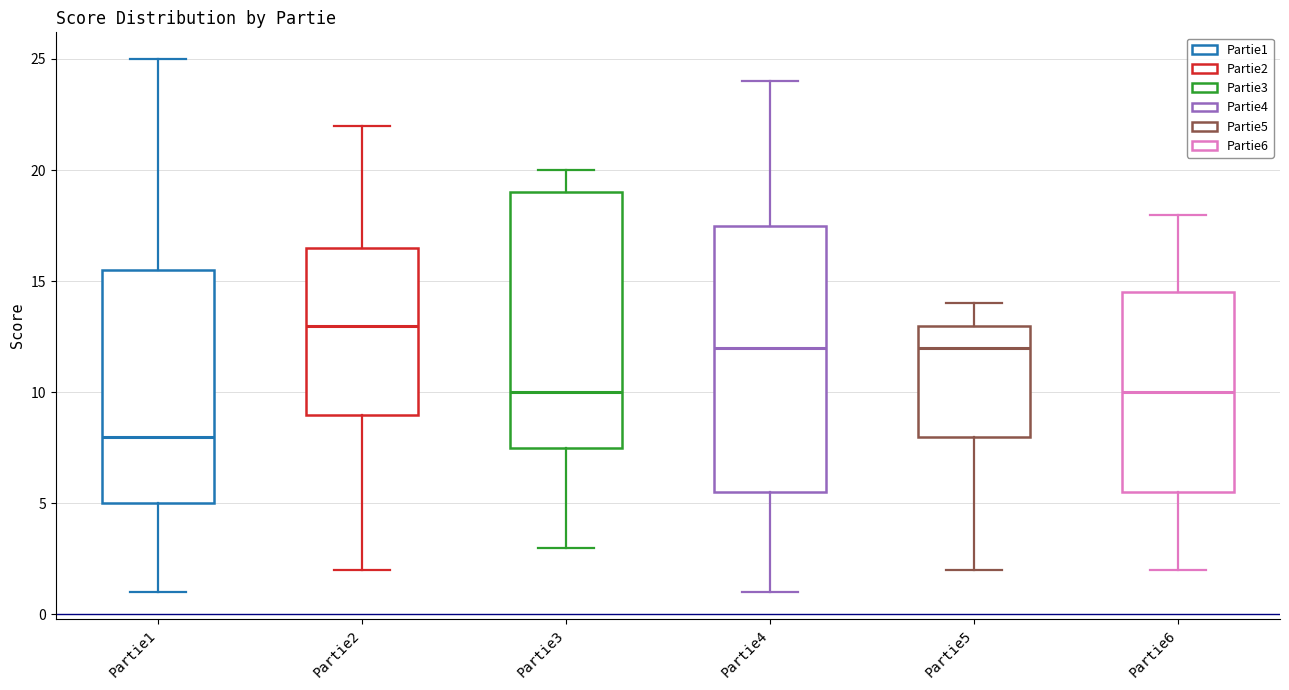

Where does the upper whisker of the box for Partie5 end on the y-axis? The values are not printed on the chart, so give them approximately, as read against the axis.

14.0